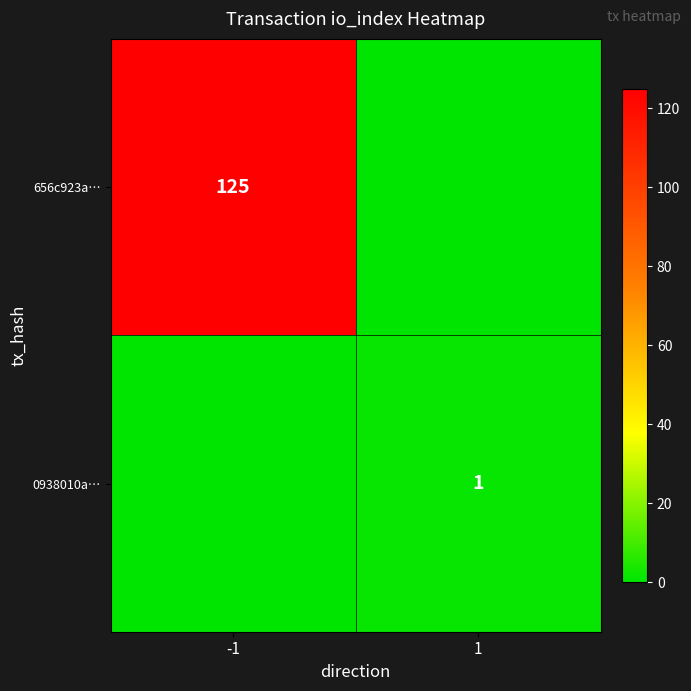

The 0938010a… series shows 2 at 1. True or false?

False